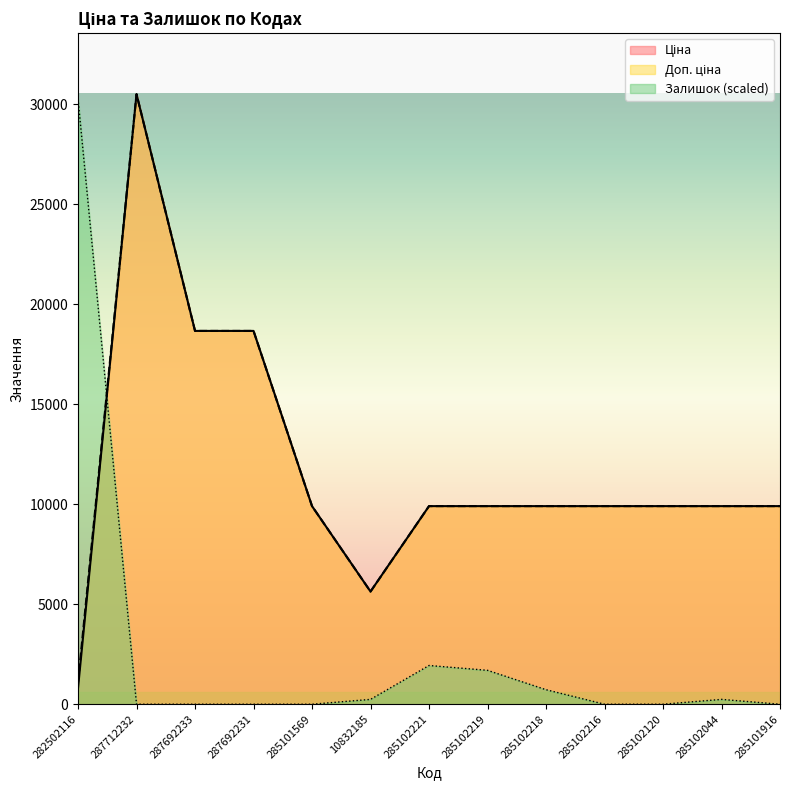

What is the label of the 10th point from the left?

285102216